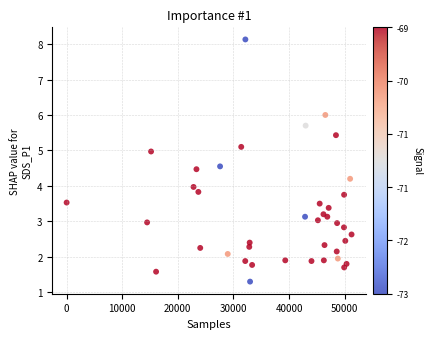

What is the range of X values (max minus min)?

51246.0